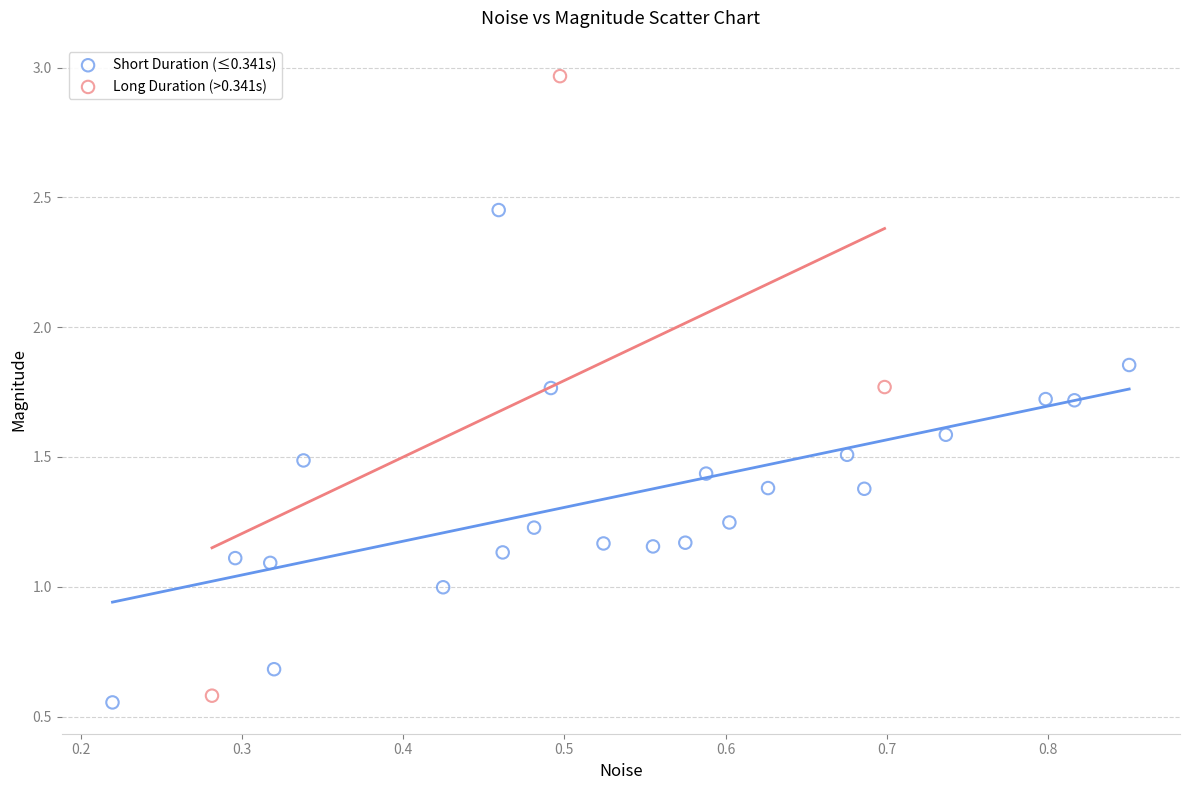

Which series has the largest Y range (max minus min)?

Long Duration (>0.341s)